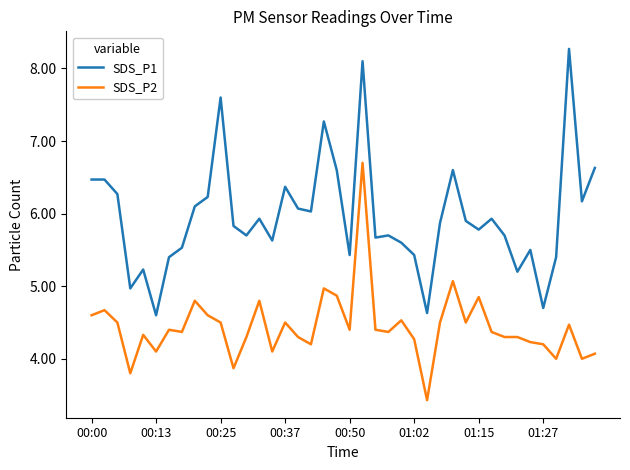

What is the lowest value of the SDS_P1 series?

4.6